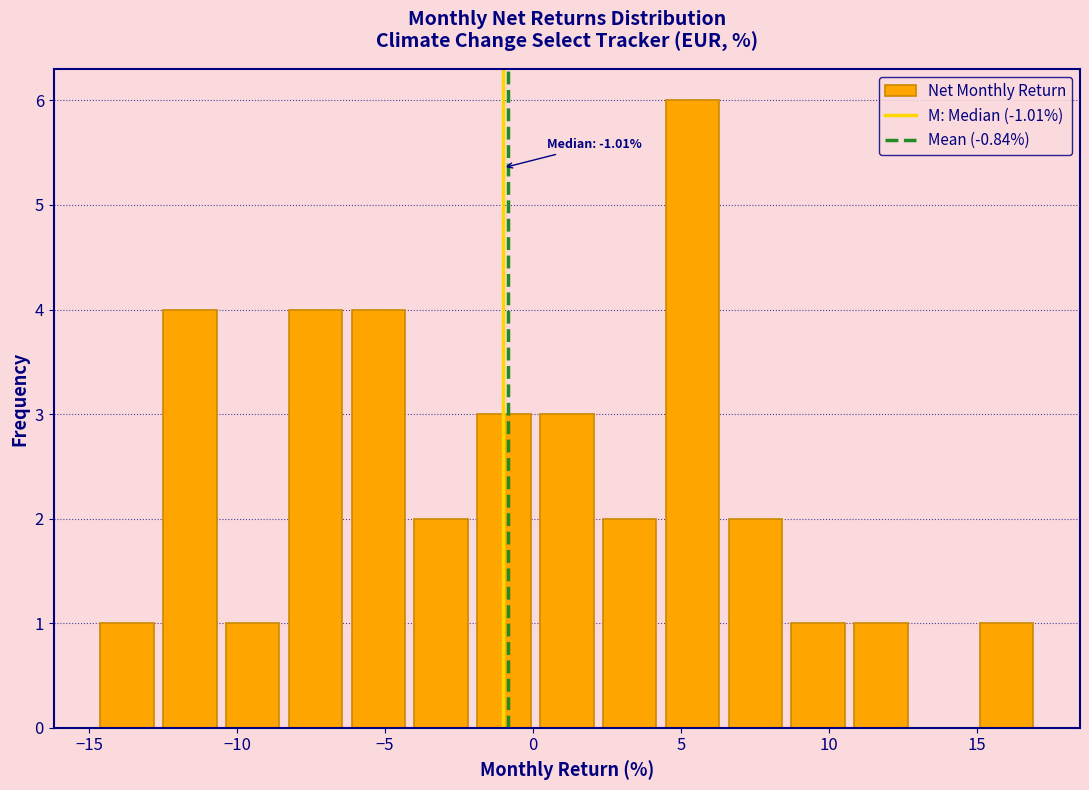

Which range on the x-axis has the tallest bar?

4.5 to 6.5